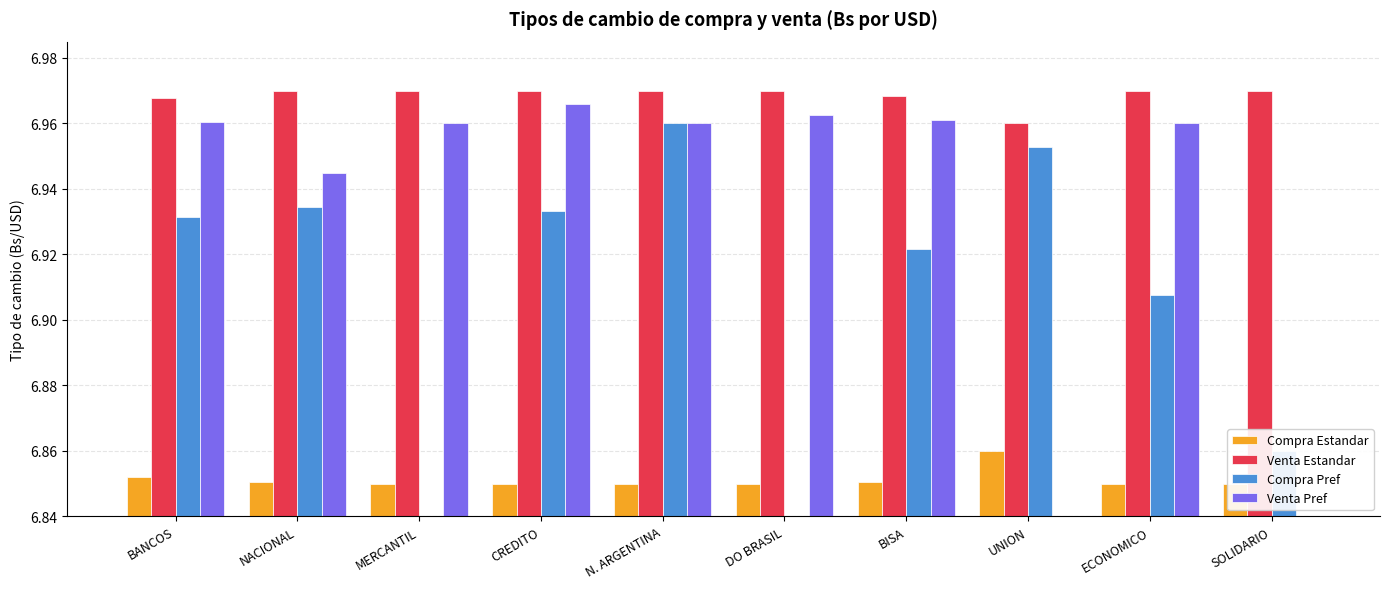

How many bars are there in each group?

4